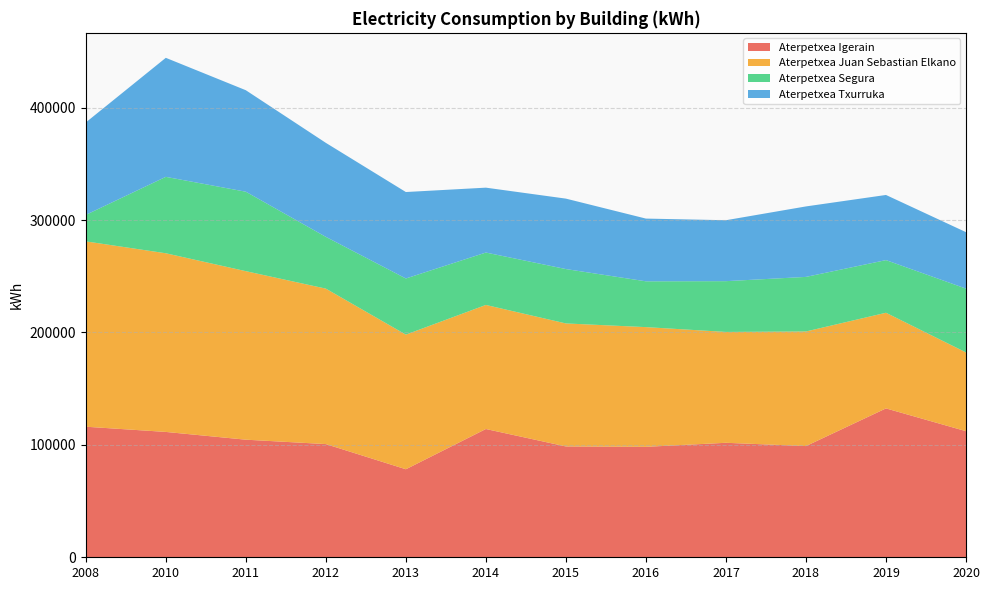

Reading right to left, list all the values displayed in this chart.

Aterpetxea Igerain: 112184	132457	98945	101855	98267	98600	114121	78311	100703	104621	111525	116160
Aterpetxea Juan Sebastian Elkano: 70072	85102	101959	98639	106505	109448	110385	119789	138318	149940	158958	164919
Aterpetxea Segura: 56771	46827	48545	45161	40747	48377	46614	49939	46054	70677	67979	23540
Aterpetxea Txurruka: 50226	57965	62704	54224	55815	62670	57731	76923	83635	90301	105900	82230